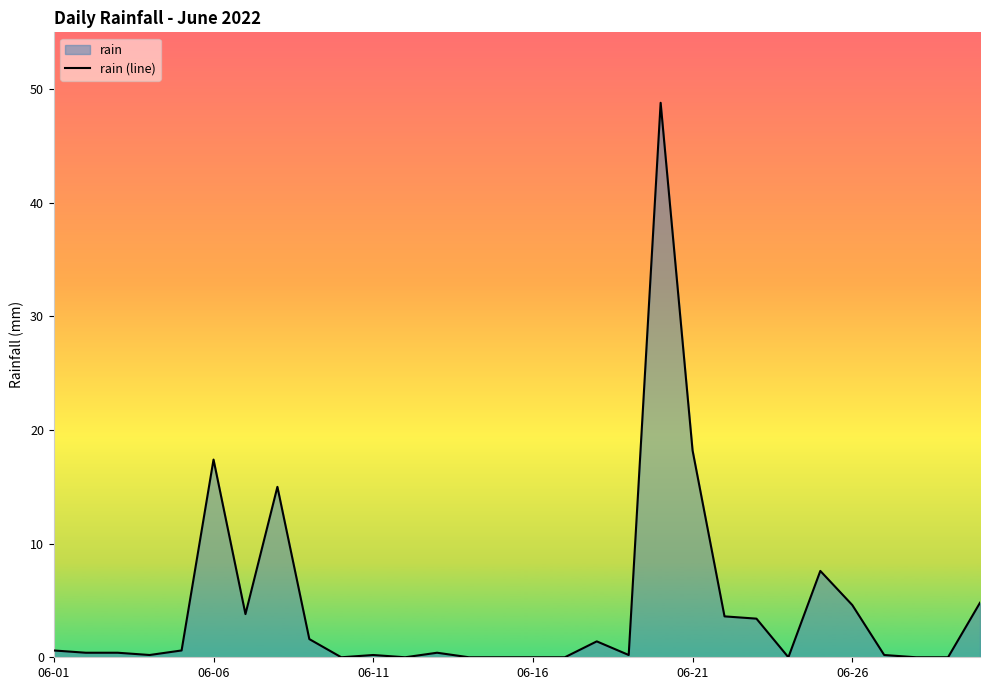

What is the greatest value displayed?

48.8